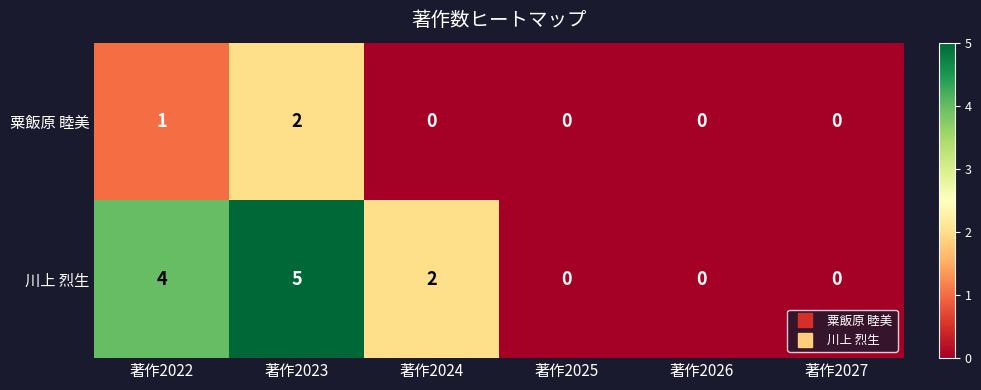

Rank the series by their average value, from highest to lowest.

川上 烈生, 粟飯原 睦美